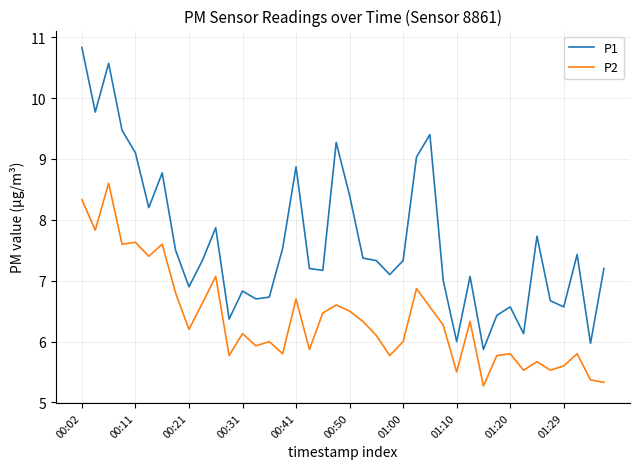

How many series are shown in this chart?

2